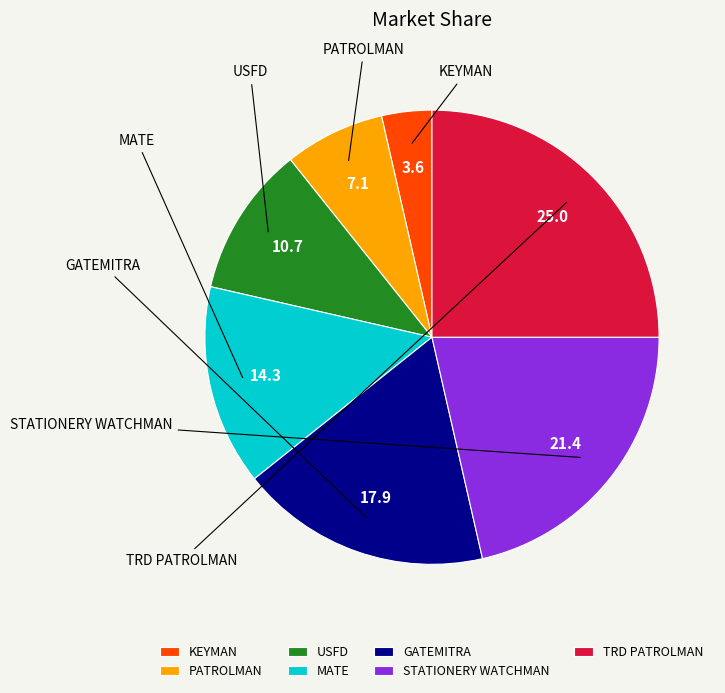

The STATIONERY WATCHMAN slice represents 21% of the pie. True or false?

True